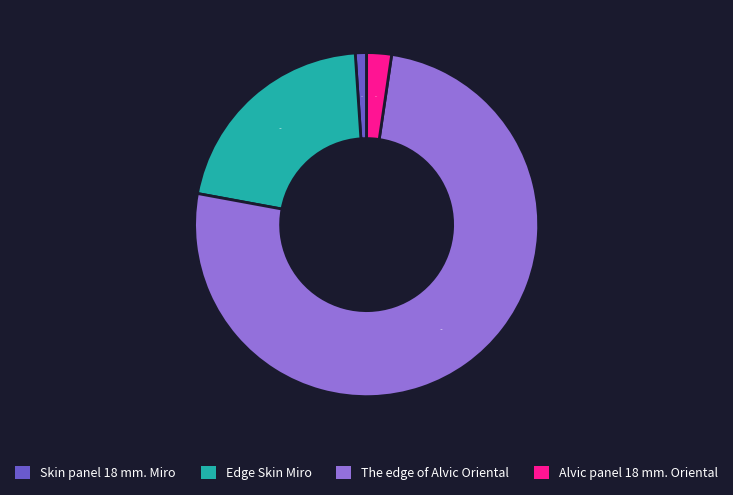

Is there any slice that represents more than half of the pie?

Yes